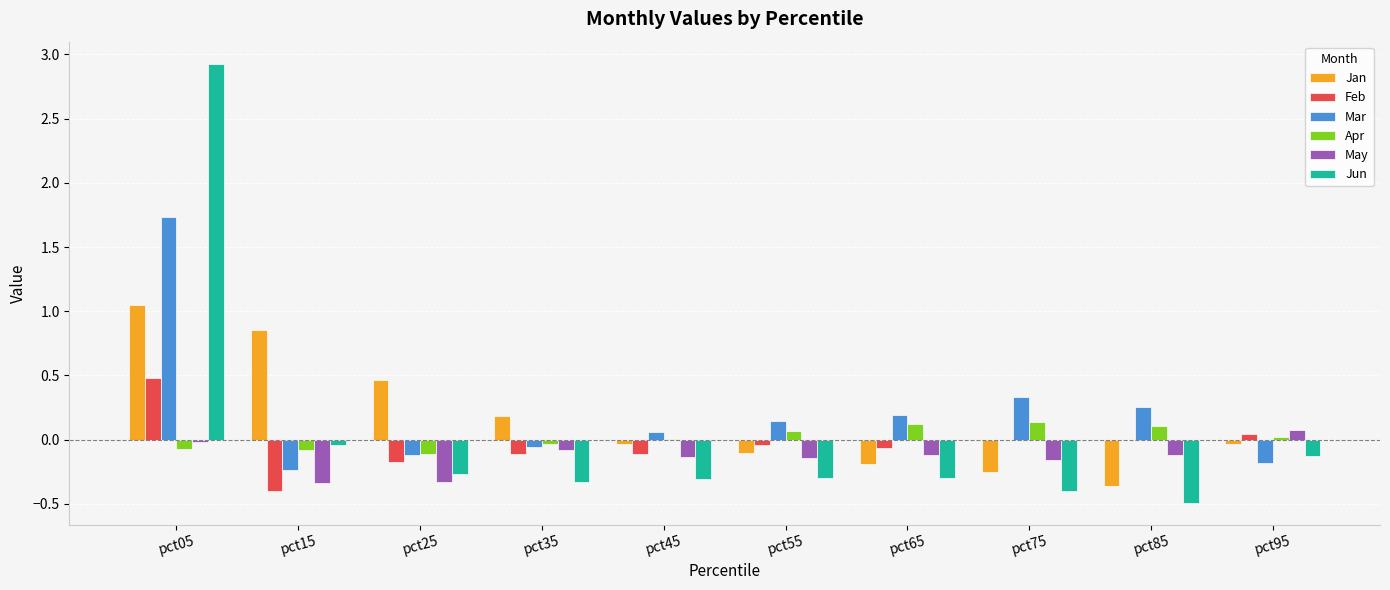

Count the number of categories in the chart.

10